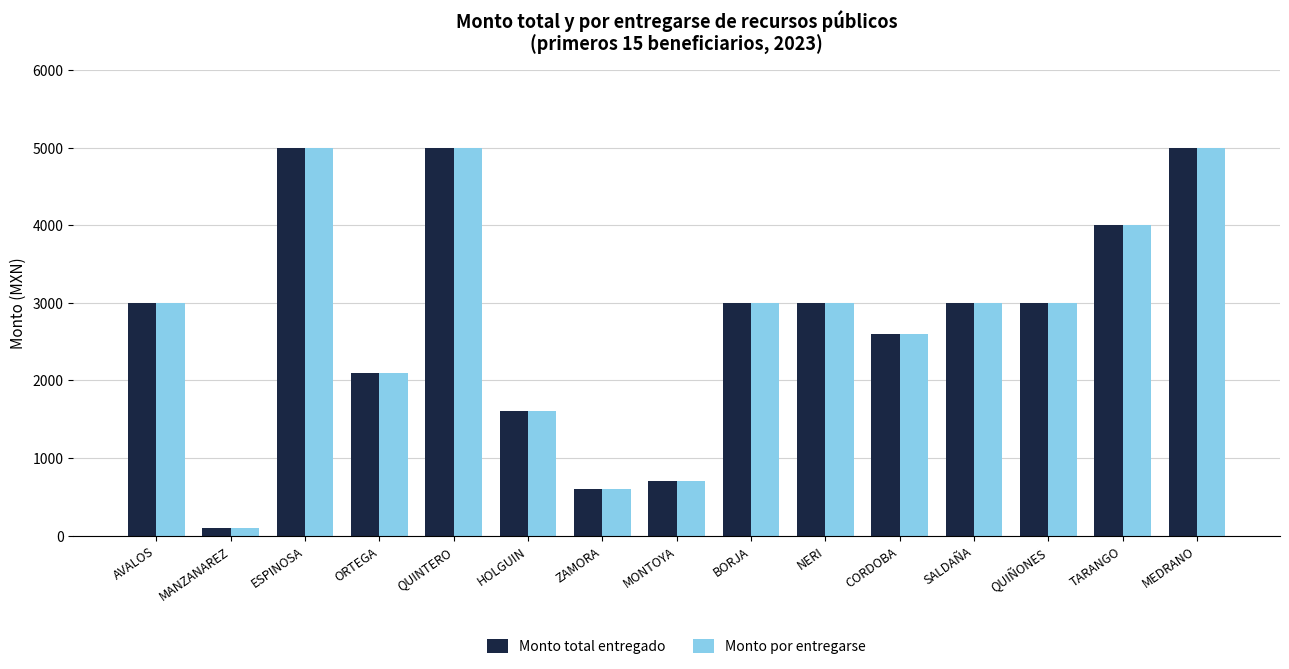

What is the sum of the Monto total entregado values at ESPINOSA and TARANGO?

9000